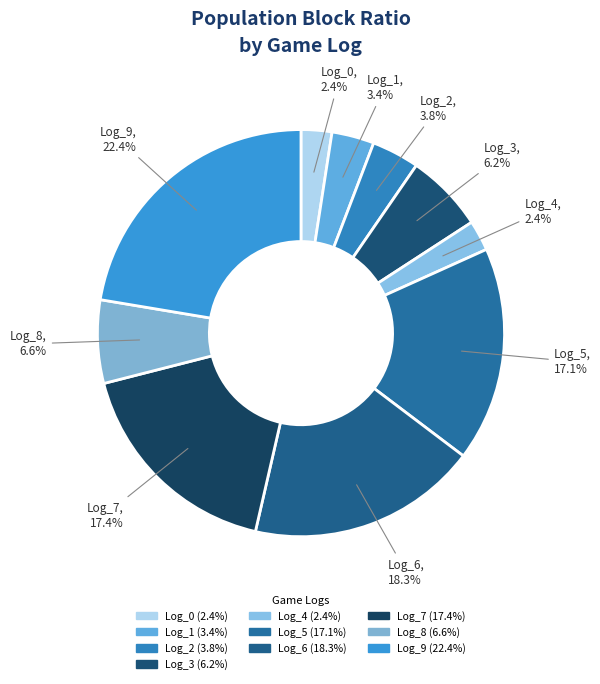

Count the number of slices in the pie.

10